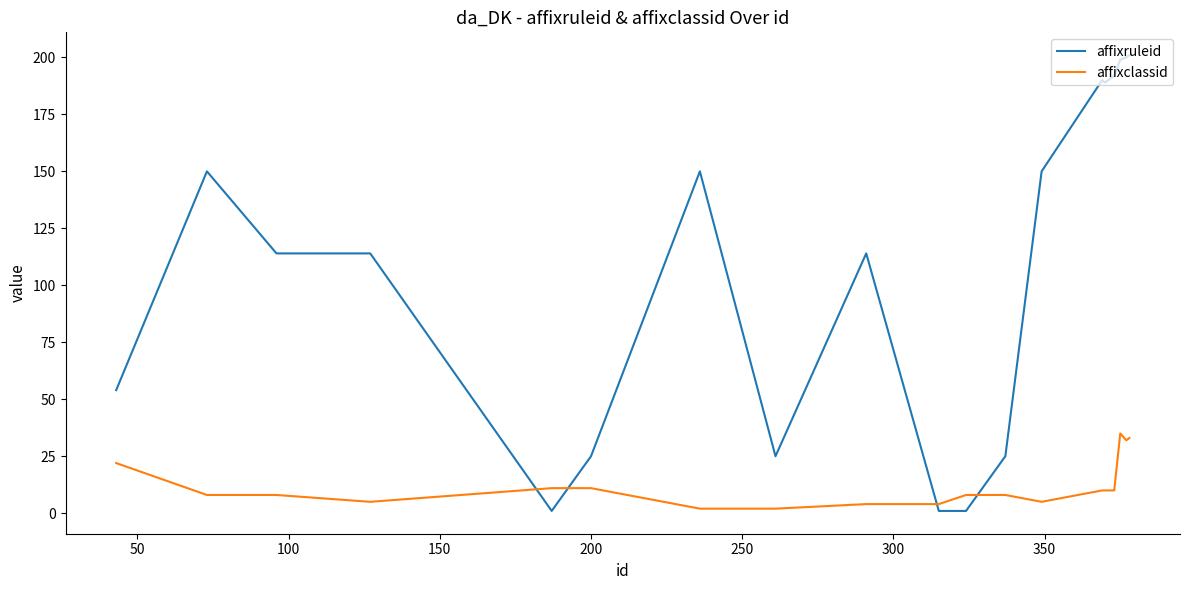

Which series has the largest total across all categories?

affixruleid